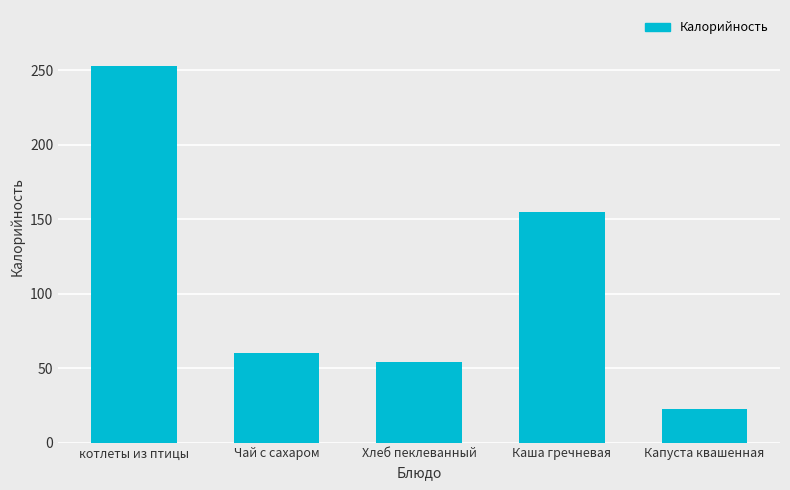

How many values are below 60?

2